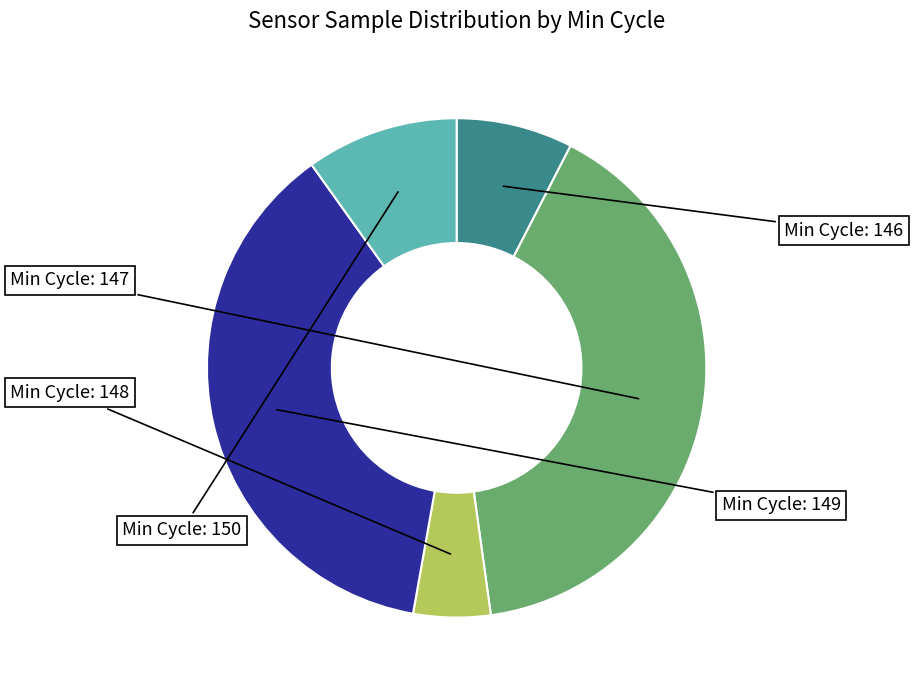

Is there any slice that represents more than half of the pie?

No